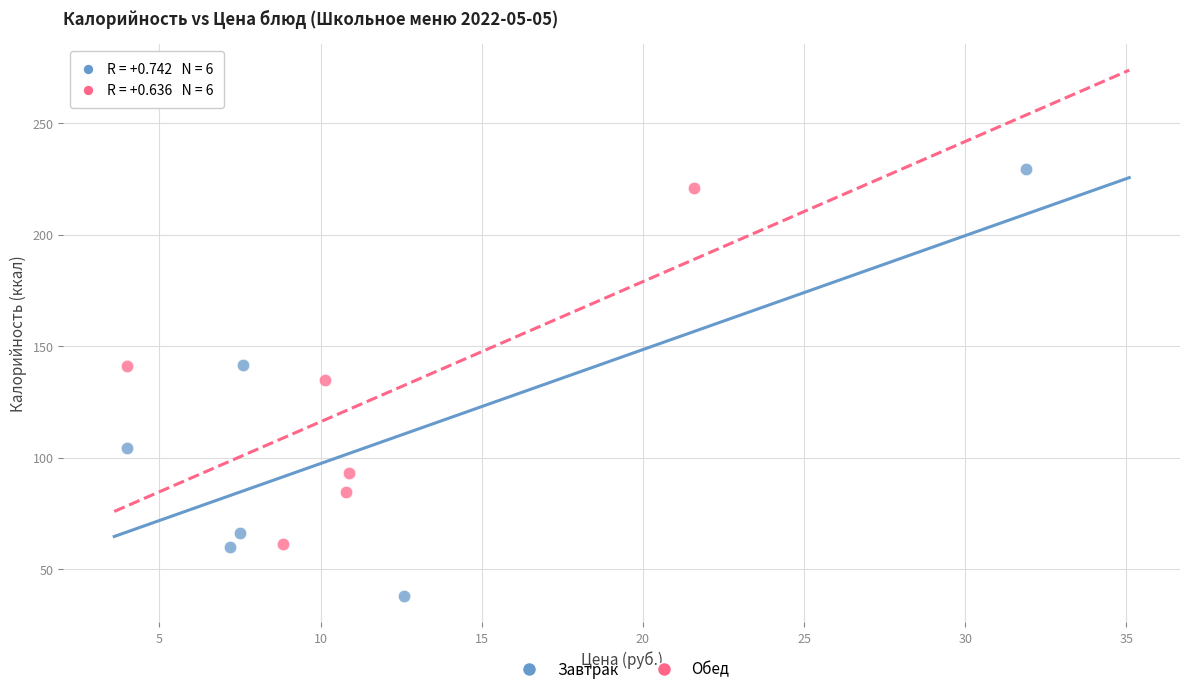

Which series reaches the minimum Y coordinate?

Завтрак